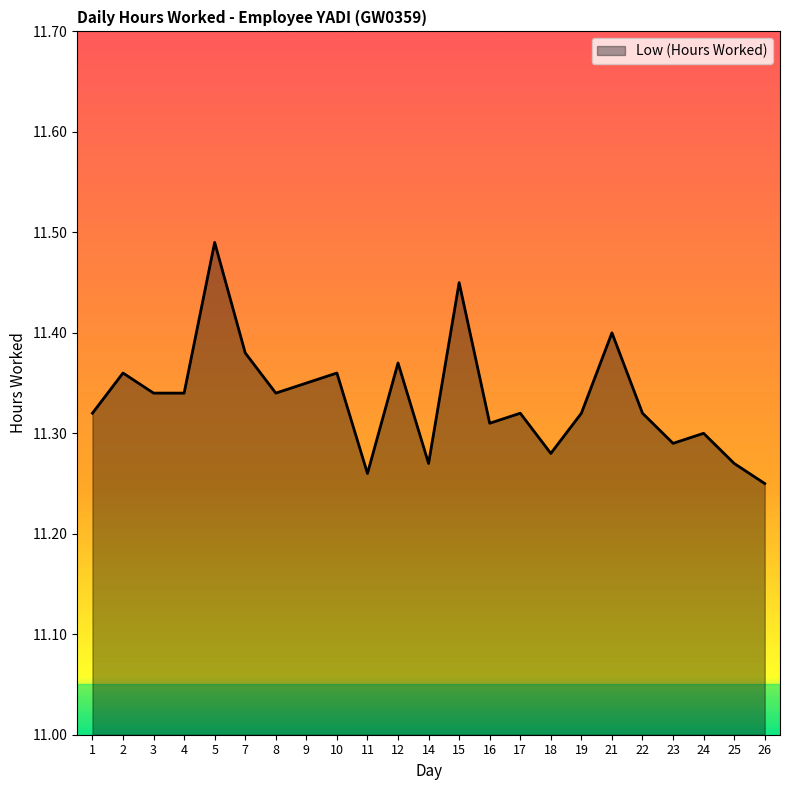

Is it true that the value at 1 is 7.9?

False